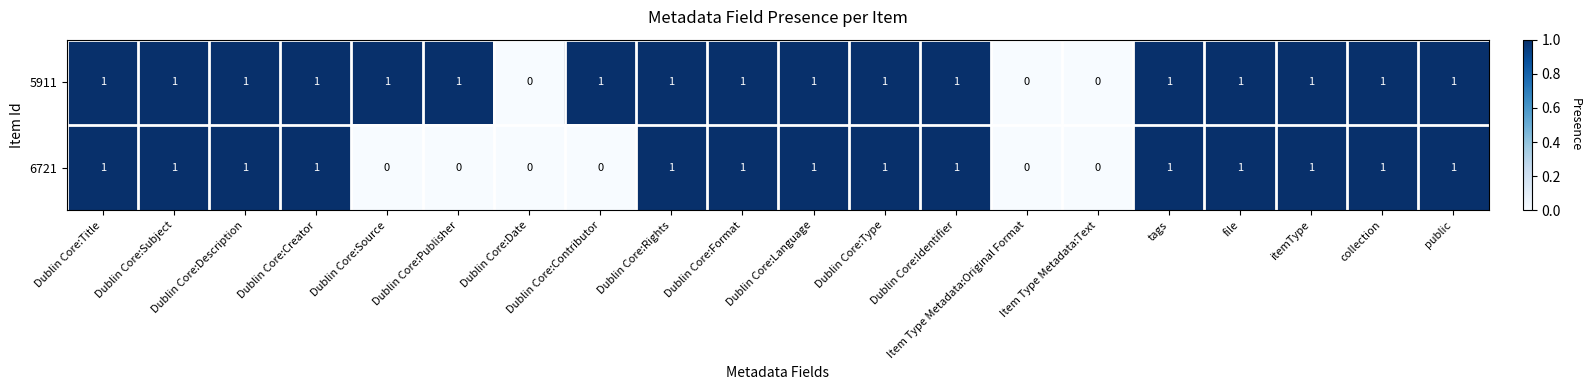

Rank the series by their average value, from lowest to highest.

6721, 5911